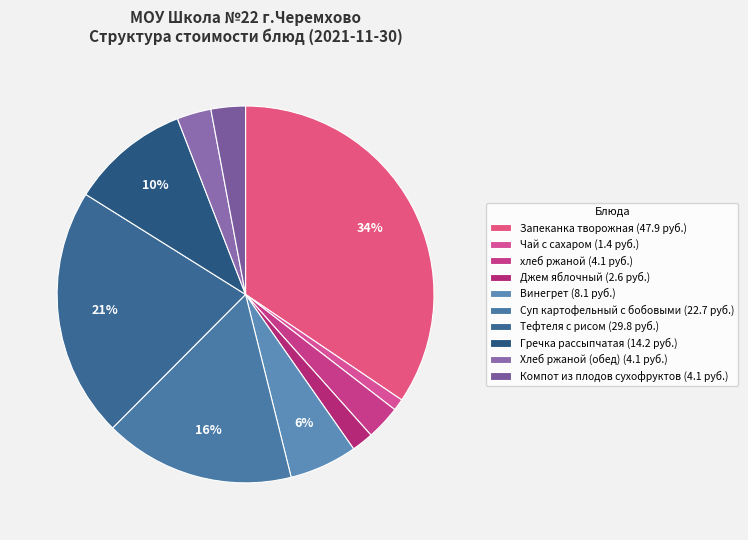

Is there a majority slice in this chart?

No